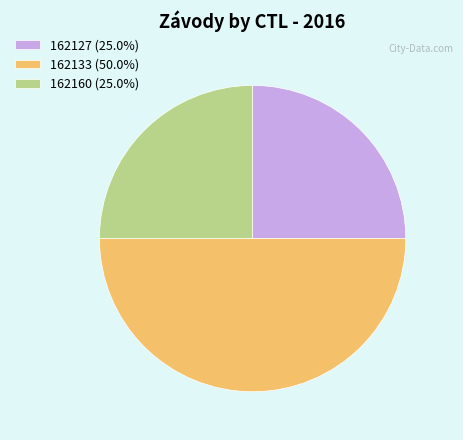

The 162127 slice represents 11% of the pie. True or false?

False